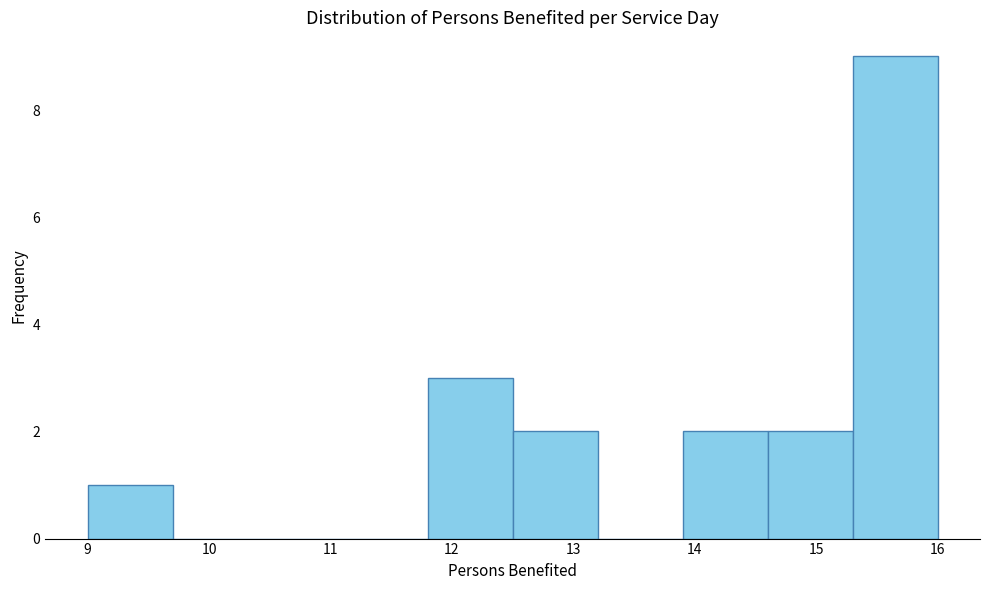

How tall is the bar that spans 15.3 to 16.0 on the x-axis? The values are not printed on the chart, so give them approximately, as read against the axis.

9